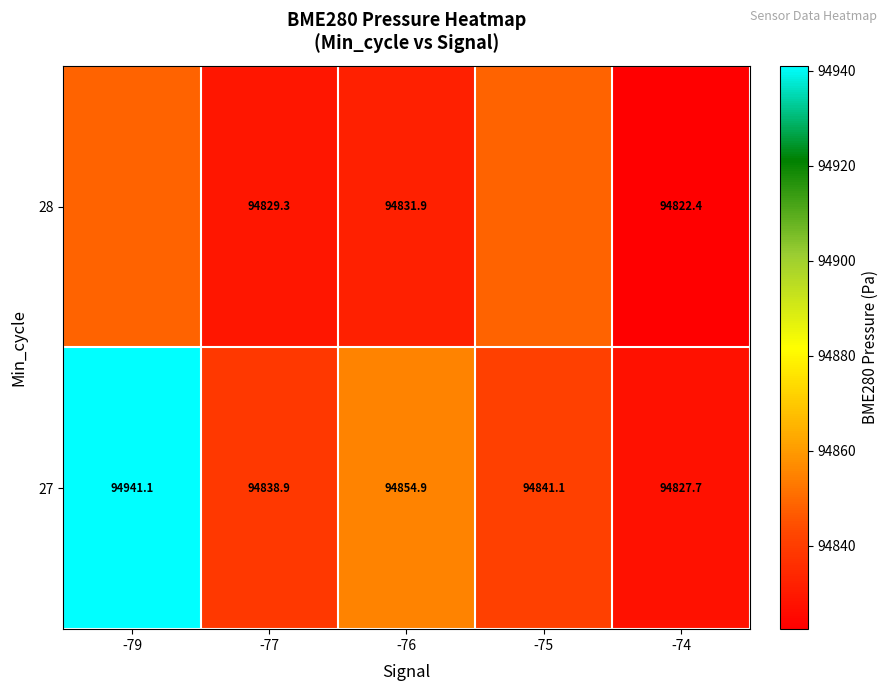

What is the difference between the 27 values at -79 and -75?

100.0